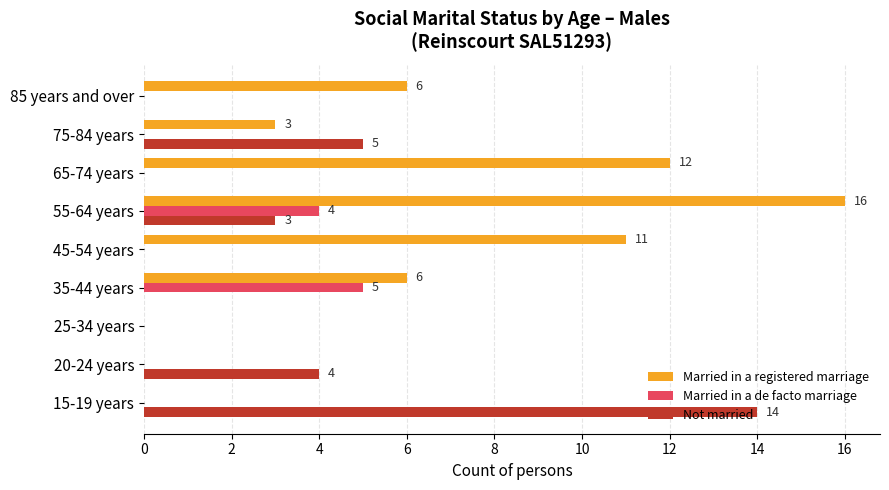

How many series are shown in this chart?

3